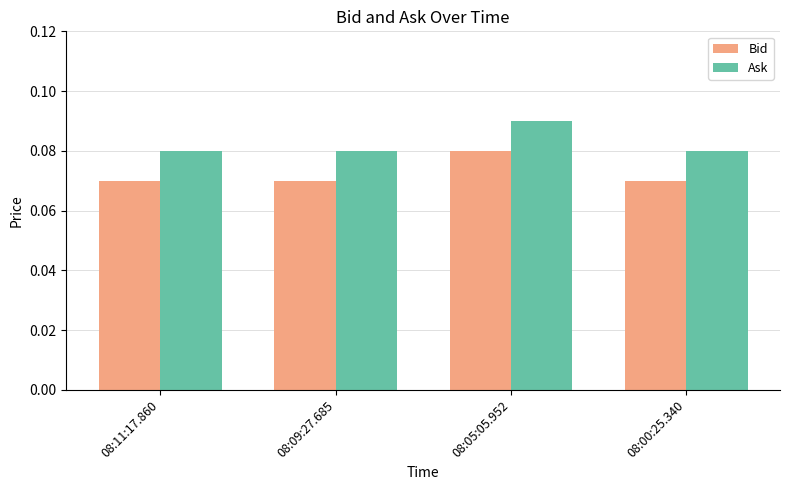

Count the Ask values in the range 0 to 1.

4